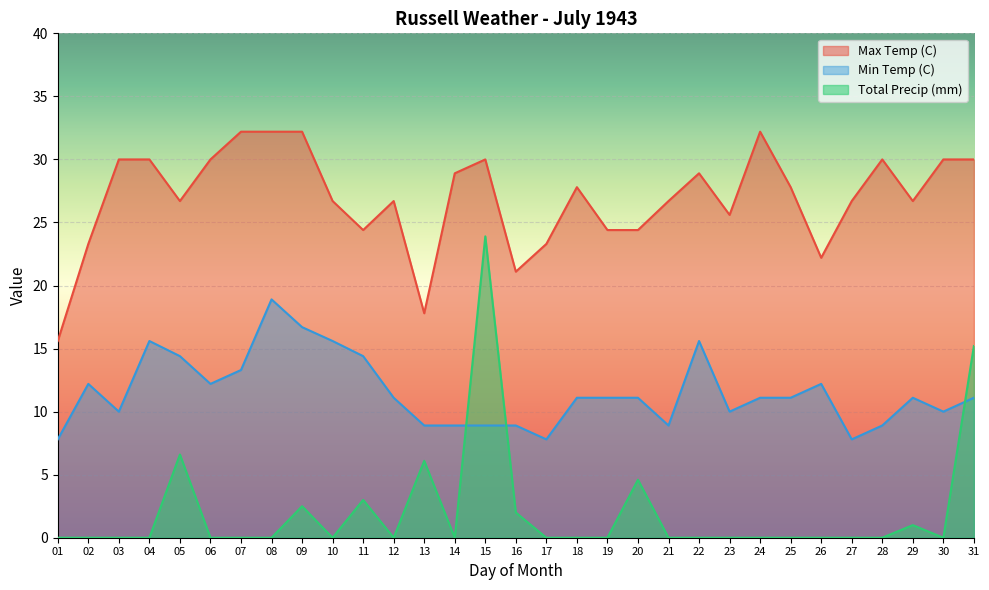

What is the difference between the maximum and second lowest values in the Min Temp (C) series?

11.1